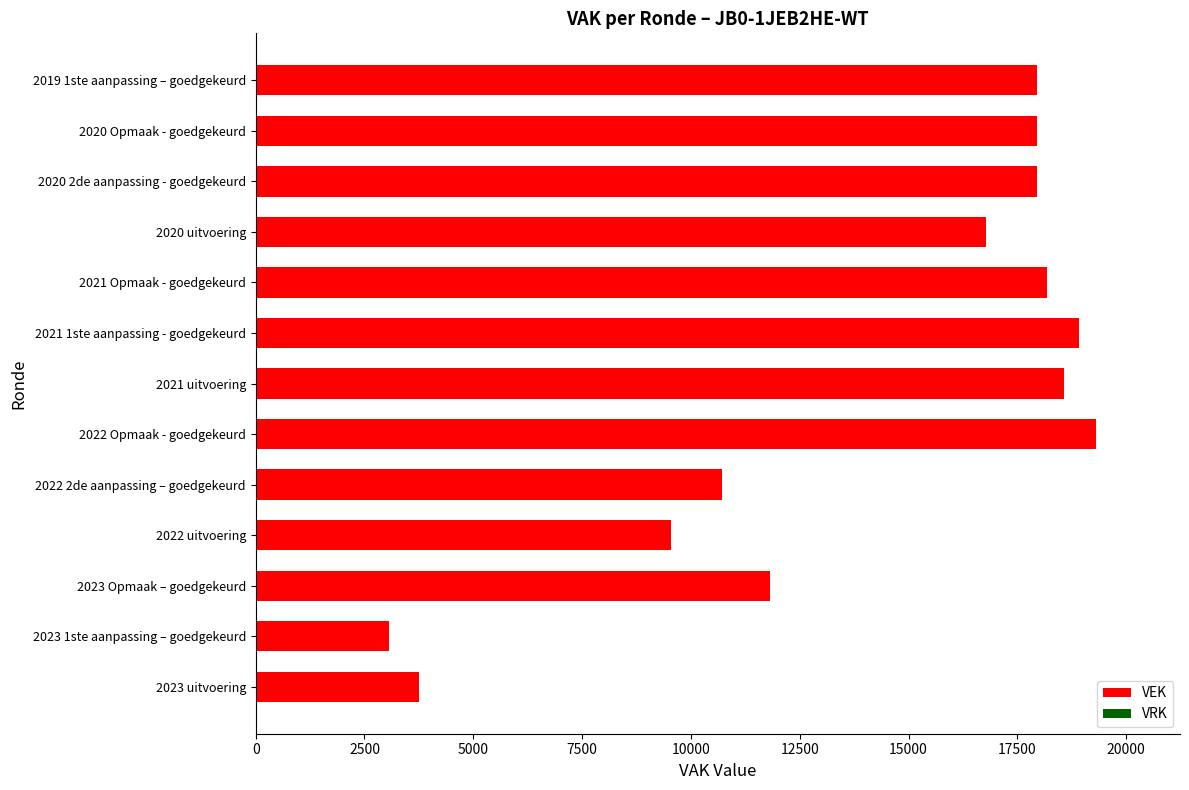

What is the change in value from 2023 uitvoering to 2020 Opmaak - goedgekeurd?

+14188